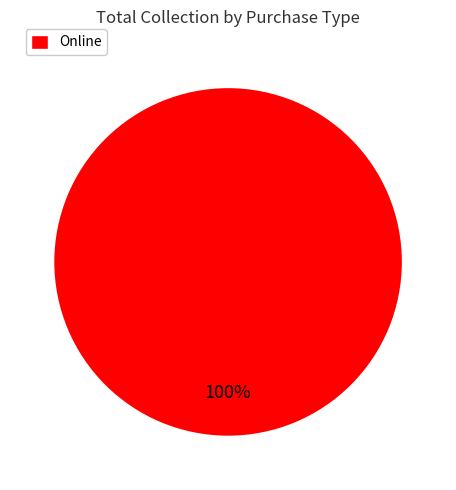

To the nearest percent, what percentage of the pie is Online?

100%